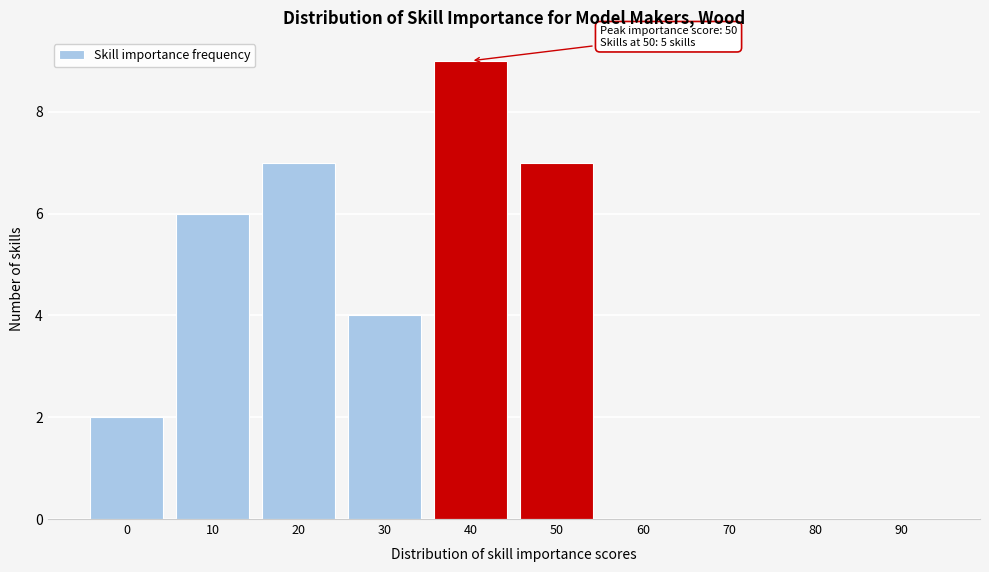

Reading right to left, list all the values displayed in this chart.

90=0	80=0	70=0	60=0	50=7	40=9	30=4	20=7	10=6	0=2